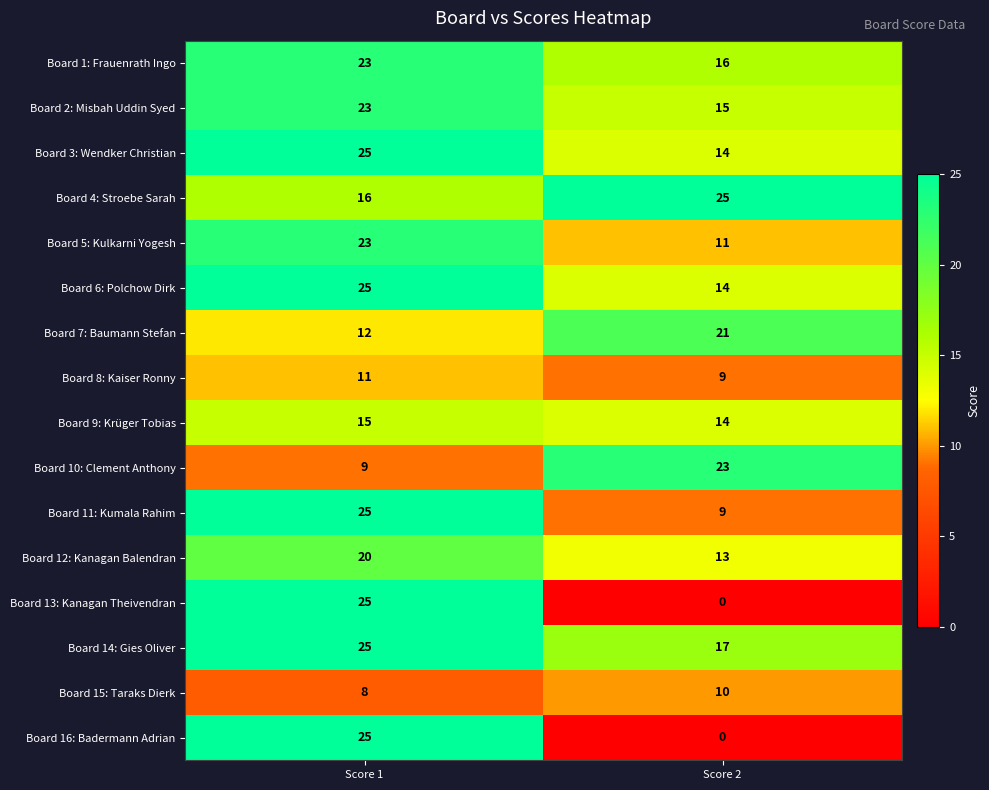

True or false: Board 12: Kanagan Balendran has a value of 4 at Score 1.

False